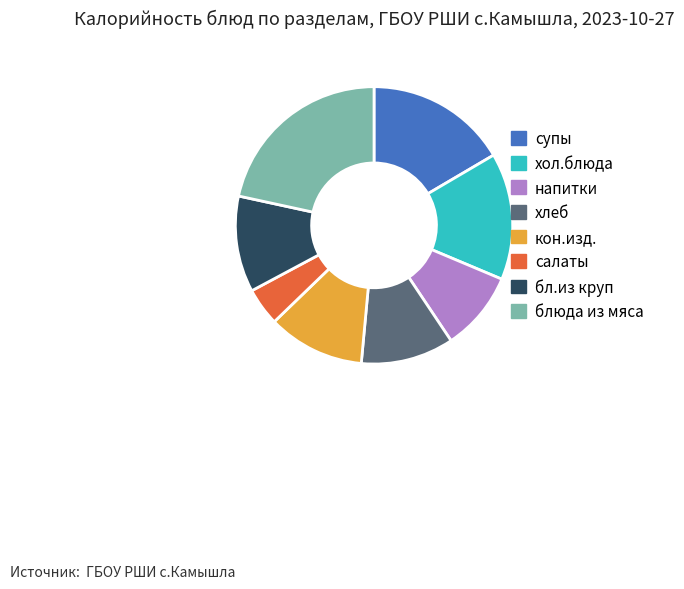

Approximately how many times larger is the value at салаты compared to бл.из круп?

0.4